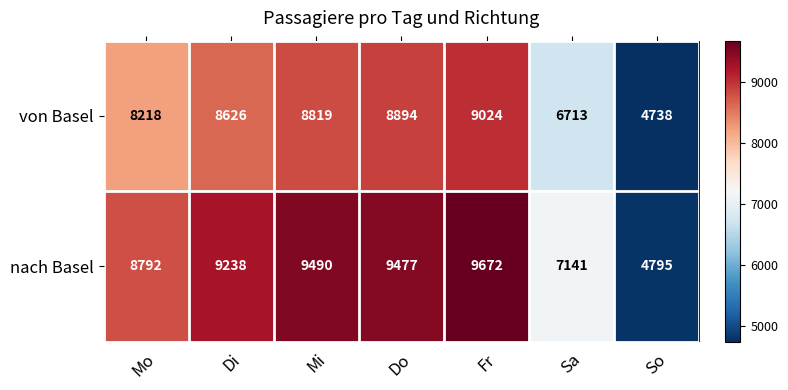

What is the spread (max minus min) of values at Mi?

671